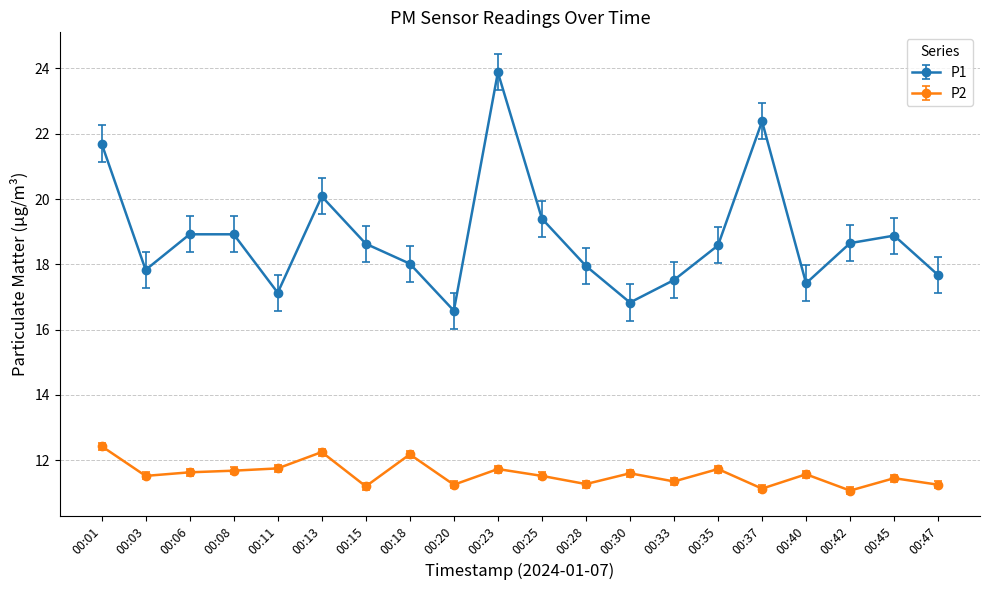

In P2, how many points are lower than both neighbors (excluding endpoints)?

7